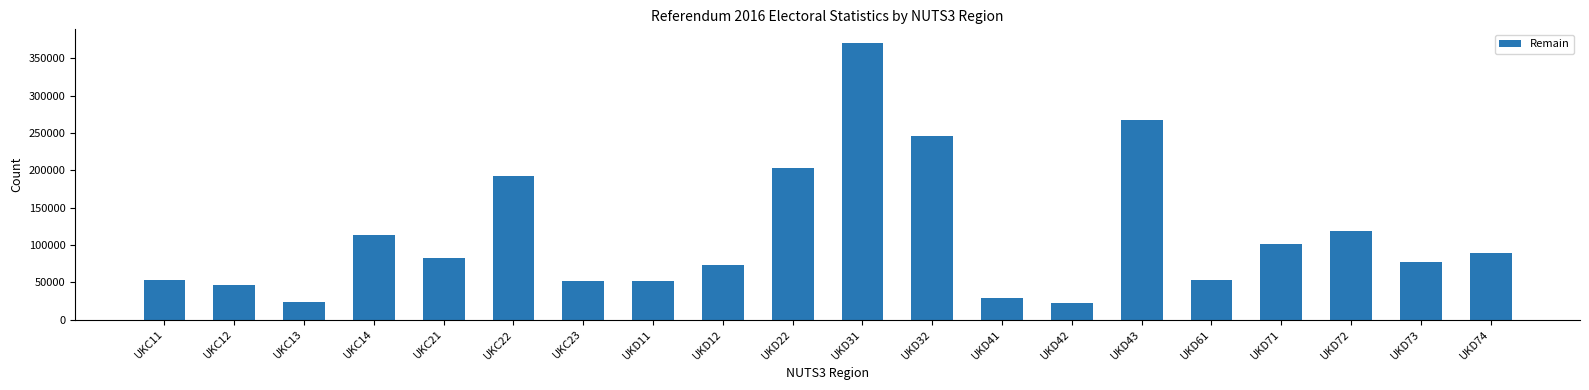

The value at UKD22 is 203417. True or false?

True